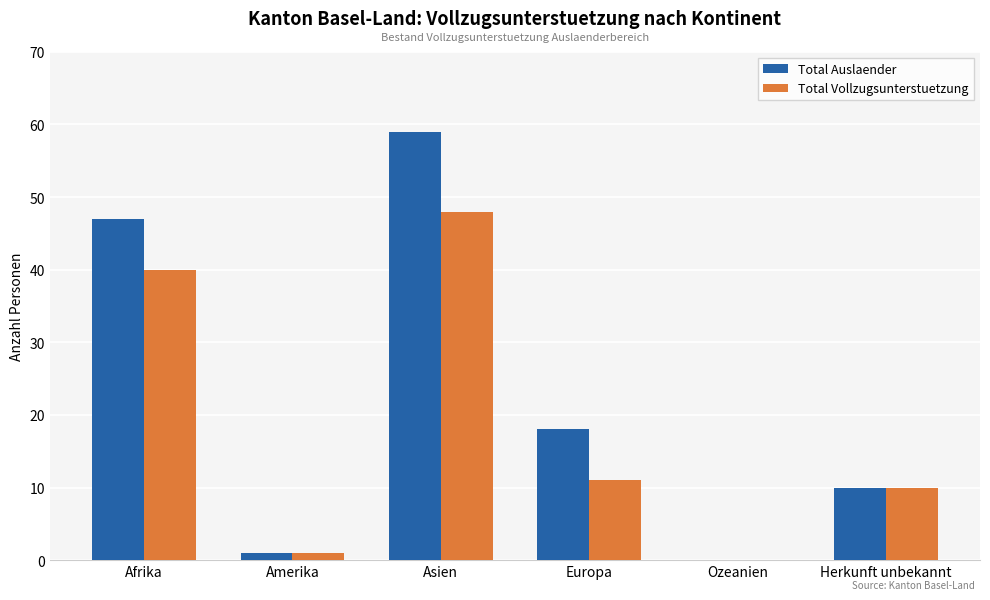

Between Asien and Europa, which series saw the biggest shift?

Total Auslaender